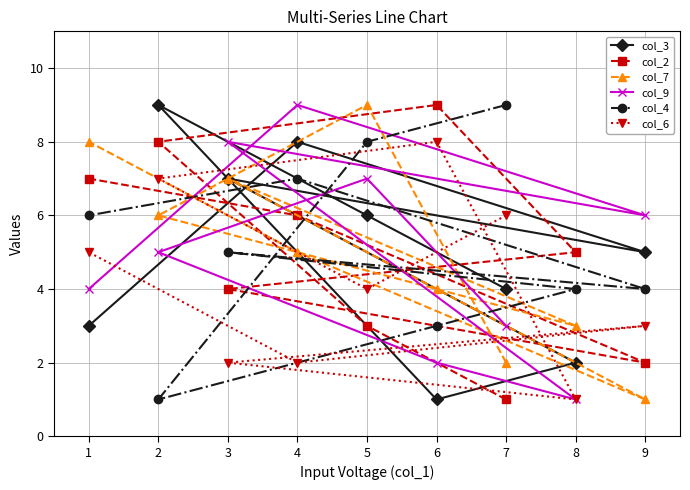

At which label does col_4 reach its minimum?

2